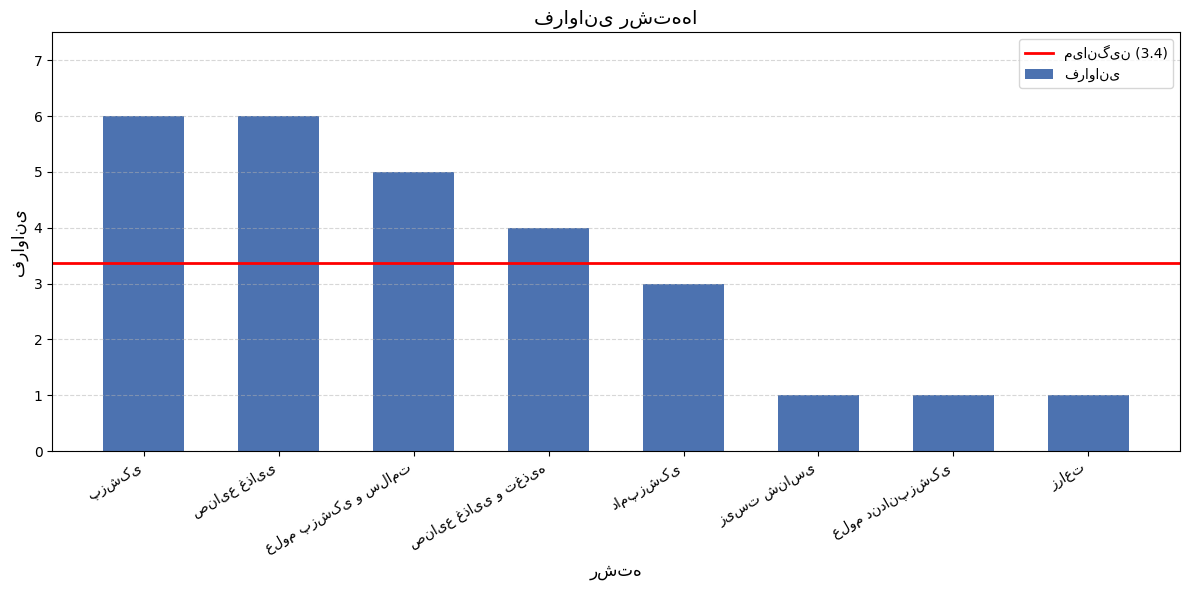

Does the chart contain any negative values?

No